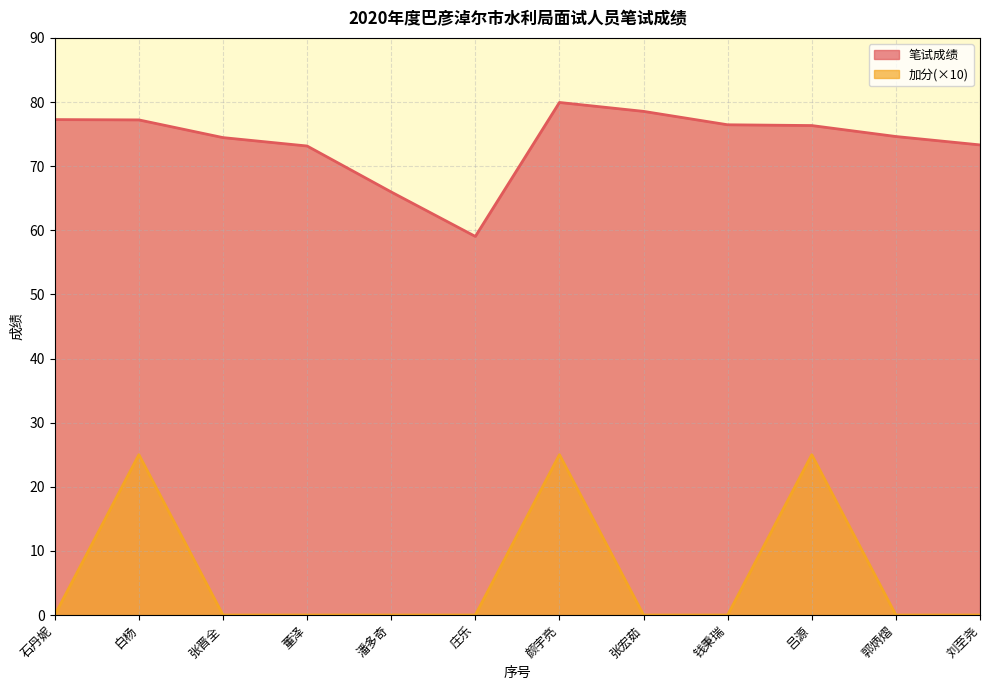

Rank the categories by 加分 value from highest to lowest.

白杨, 颜宇亮, 吕源, 石丹妮, 张晋全, 董泽, 潘多奇, 庄乐, 张宏茹, 钱秉瑞, 郭炳熠, 刘至尧